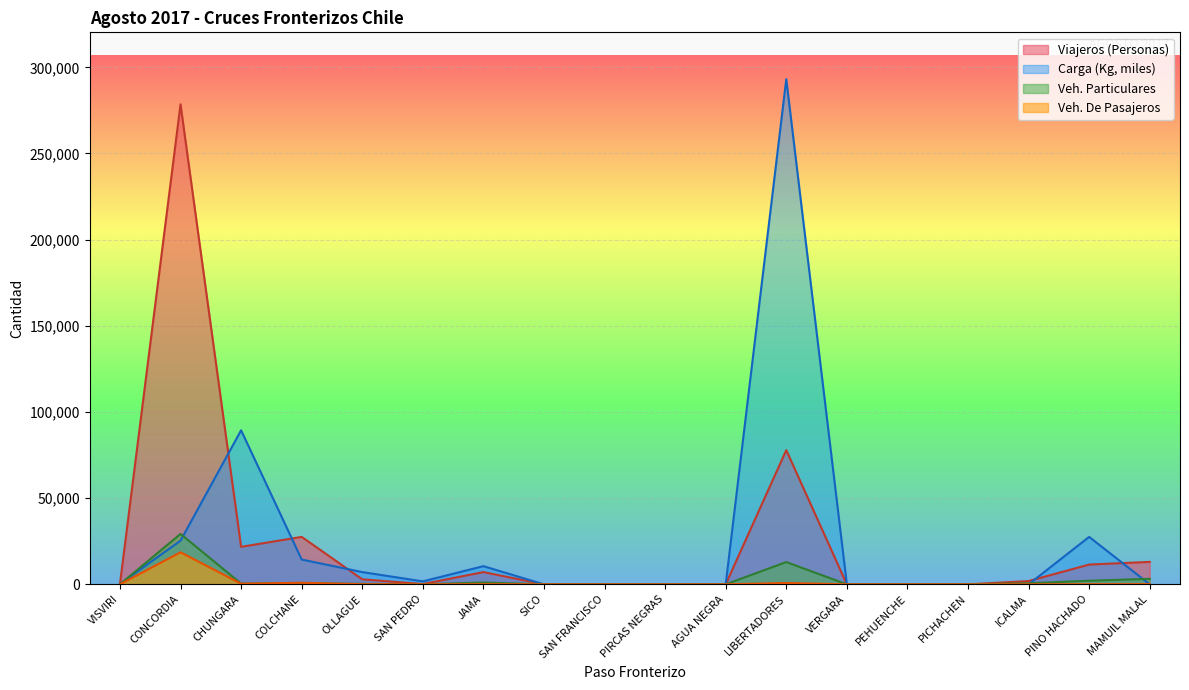

What position from the left is JAMA?

7